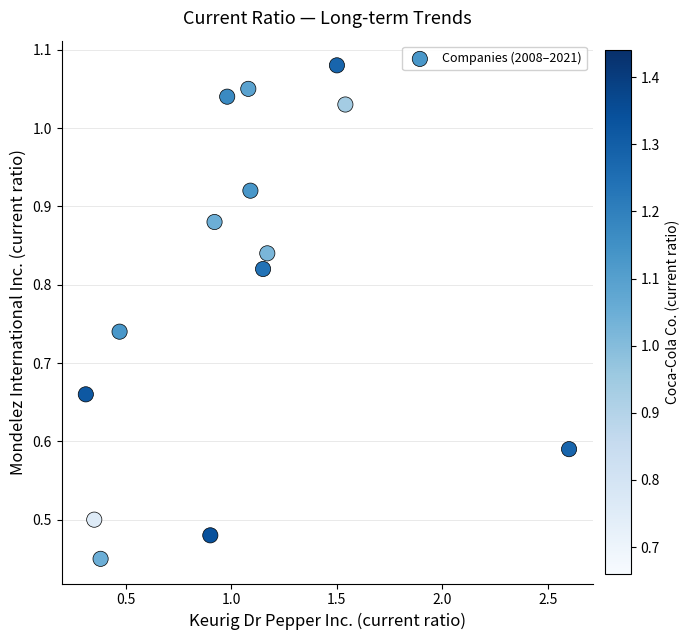

What is the range of X values (max minus min)?

2.3